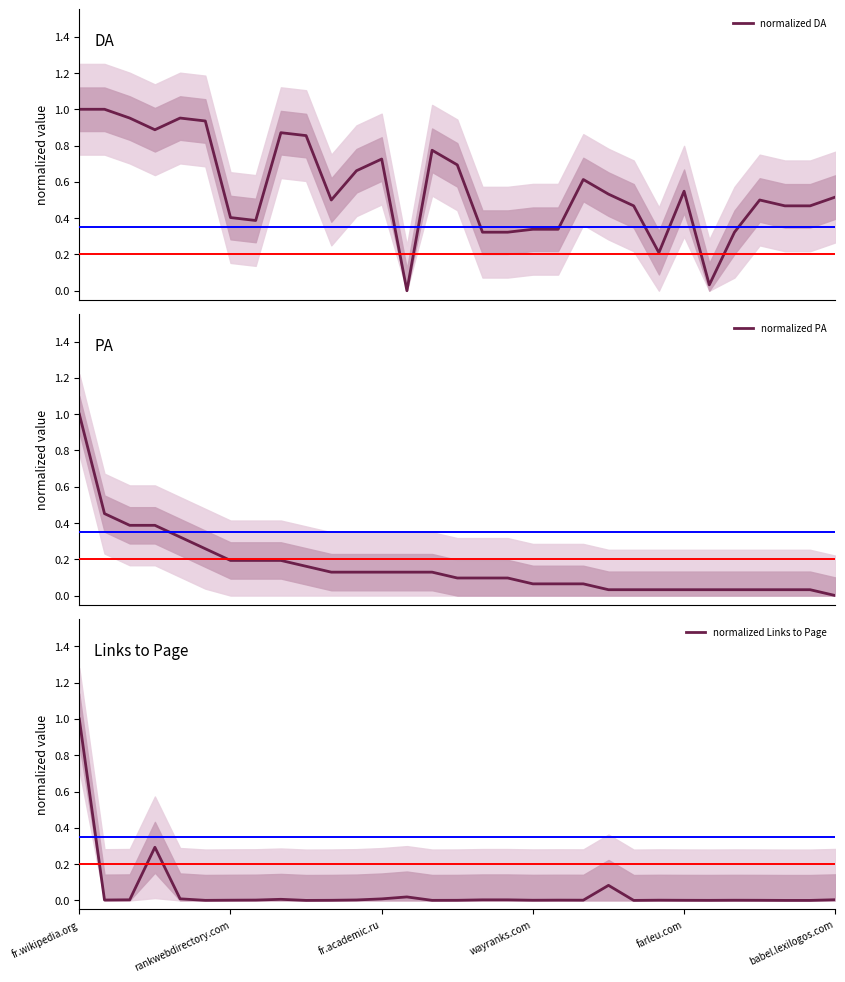

Reading left to right, list all the values displayed in this chart.

normalized DA: 1.0	1.0	1.0	0.9	1.0	0.9	0.4	0.4	0.9	0.9	0.5	0.7	0.7	0.0	0.8	0.7	0.3	0.3	0.3	0.3	0.6	0.5	0.5	0.2	0.5	0.0	0.3	0.5	0.5	0.5	0.5
normalized PA: 1.0	0.5	0.4	0.4	0.3	0.3	0.2	0.2	0.2	0.2	0.1	0.1	0.1	0.1	0.1	0.1	0.1	0.1	0.1	0.1	0.1	0.0	0.0	0.0	0.0	0.0	0.0	0.0	0.0	0.0	0.0
normalized Links to Page: 1.0	0.0	0.0	0.3	0.0	0.0	0.0	0.0	0.0	0.0	0.0	0.0	0.0	0.0	0.0	0.0	0.0	0.0	0.0	0.0	0.0	0.1	0.0	0.0	0.0	0.0	0.0	0.0	0.0	0.0	0.0